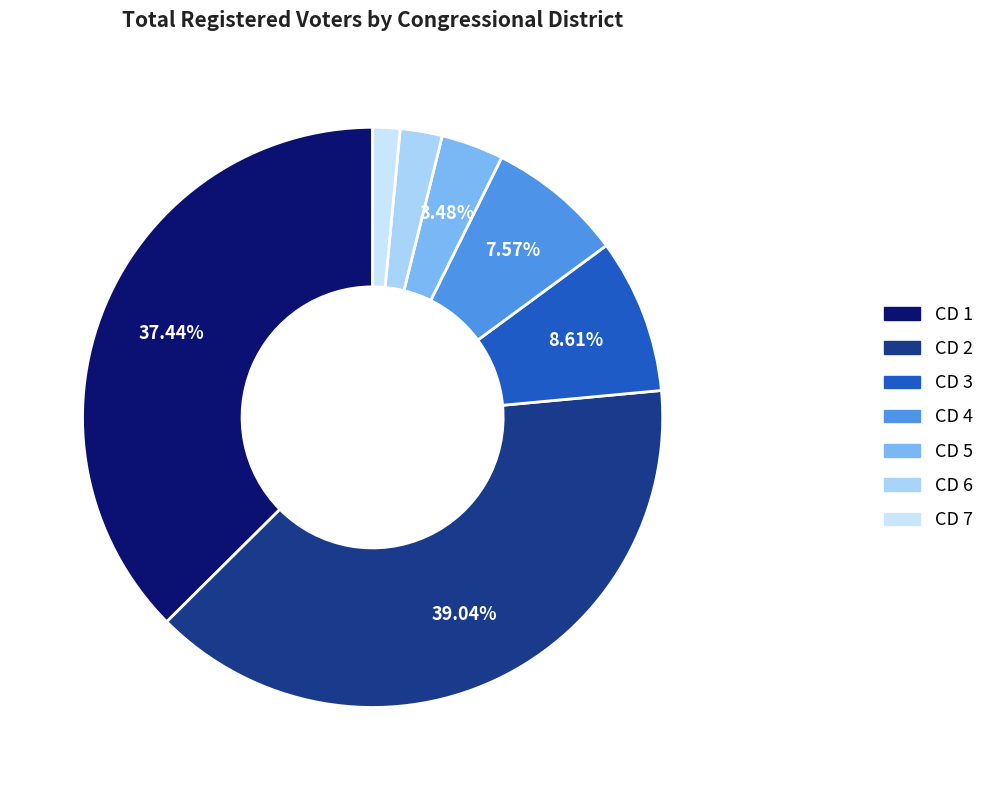

Is CD 4 the majority of the pie?

No